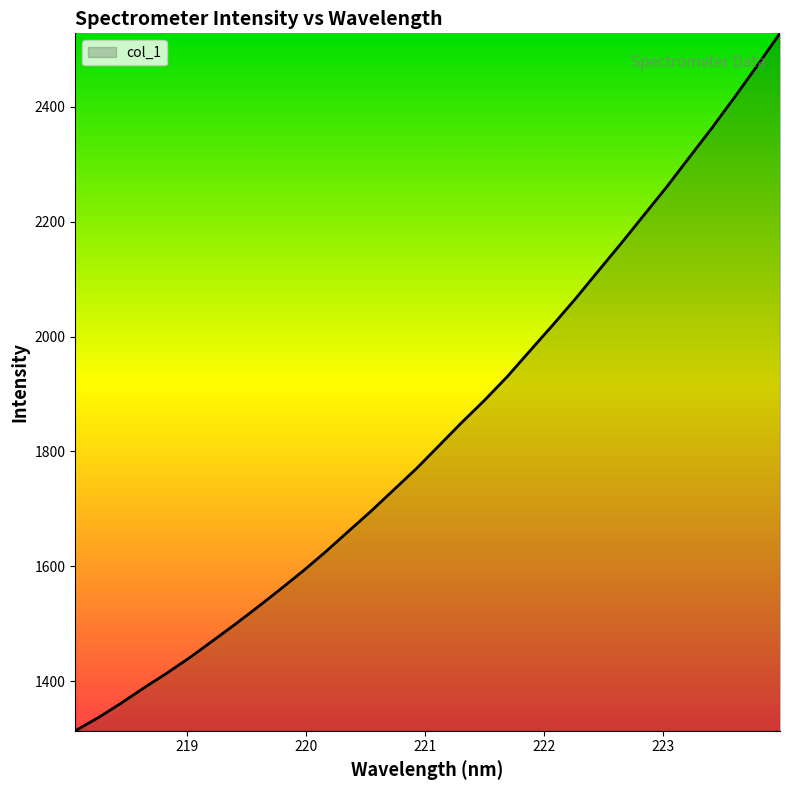

Does the chart display data point markers on the line(s)?

No